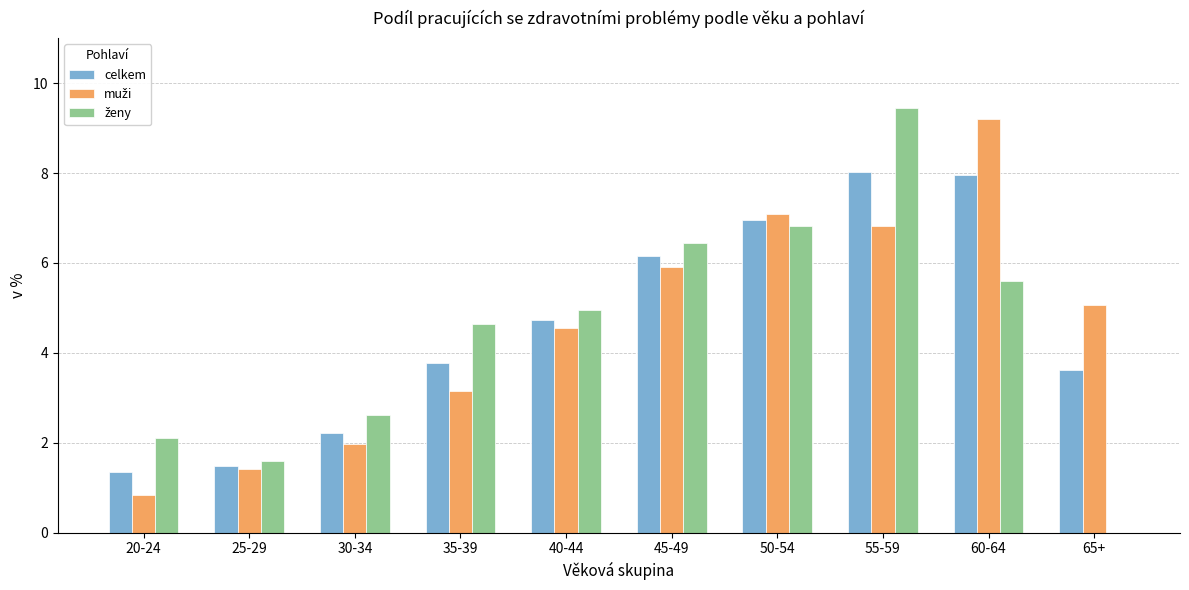

At which category does the chart reach its peak across all series?

55-59